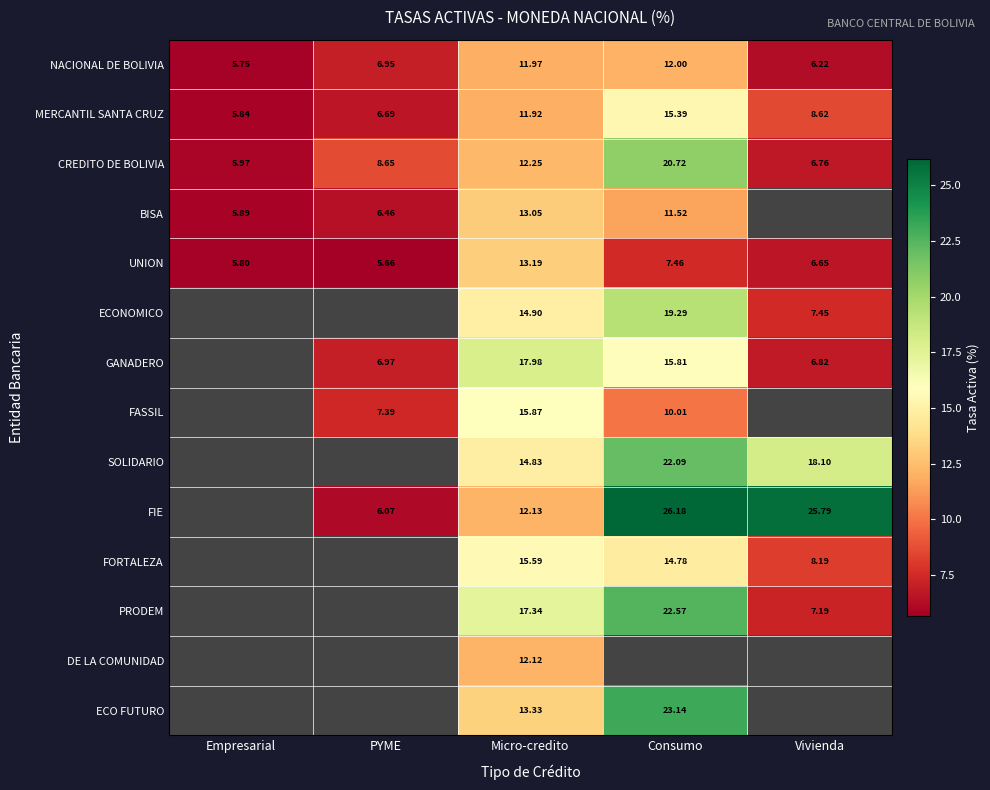

Rank the series at Micro-credito from lowest to highest value.

MERCANTIL SANTA CRUZ, NACIONAL DE BOLIVIA, DE LA COMUNIDAD, FIE, CREDITO DE BOLIVIA, BISA, UNION, ECO FUTURO, SOLIDARIO, ECONOMICO, FORTALEZA, FASSIL, PRODEM, GANADERO